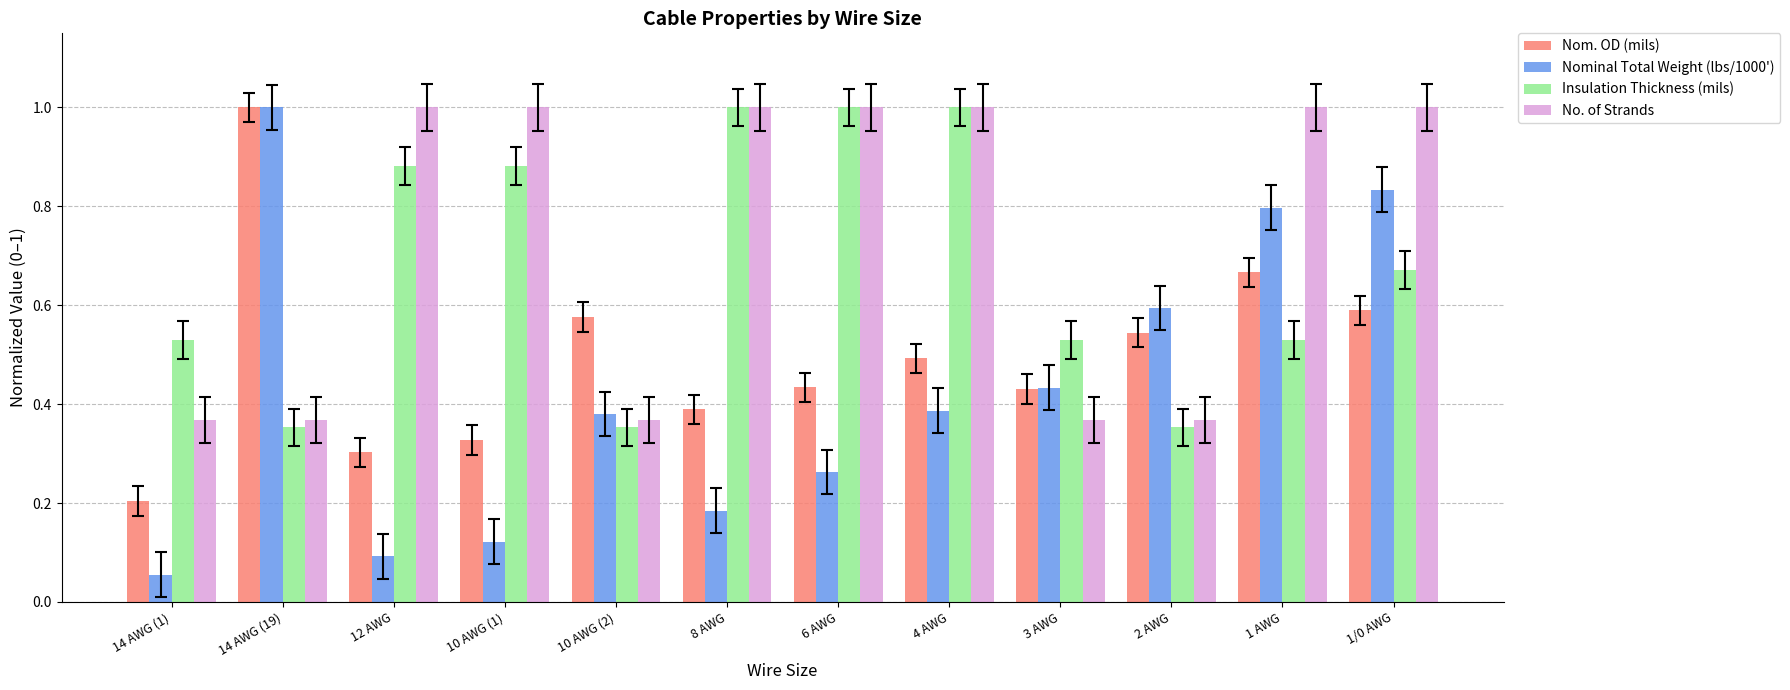

At which label is Nominal Total Weight (lbs/1000') closest to 0?

14 AWG (1)